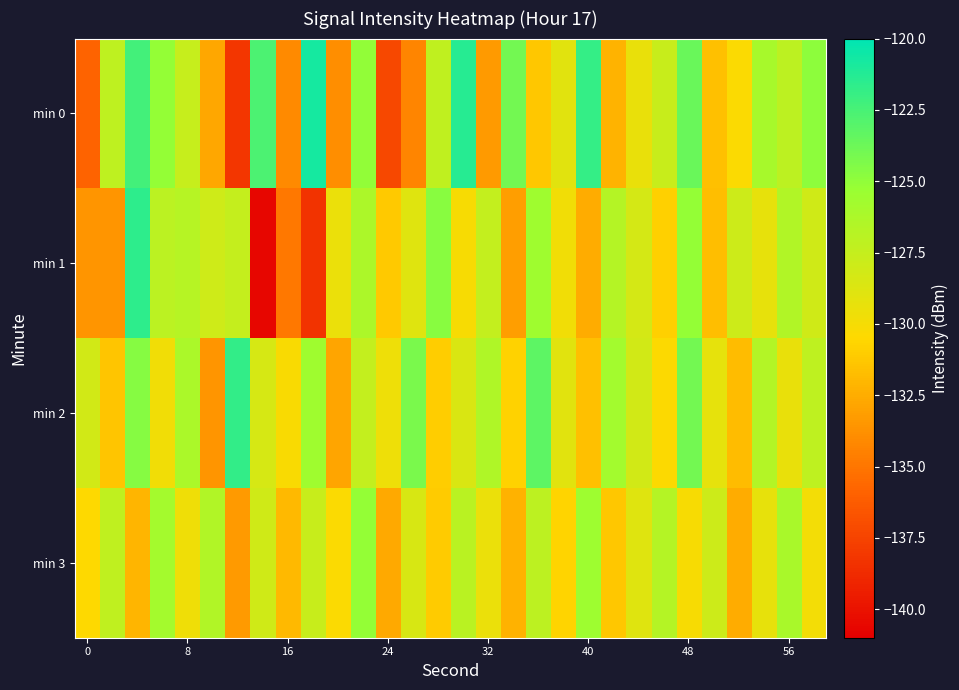

How many distinct data groups are displayed?

4